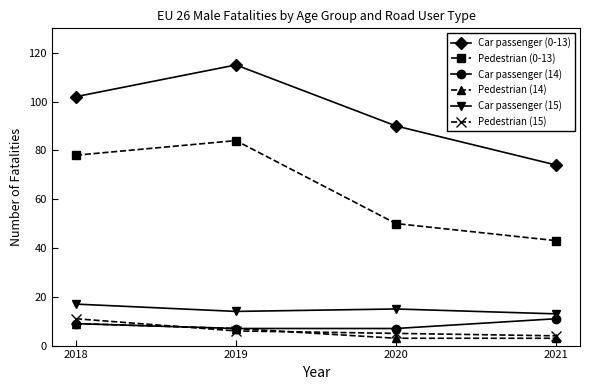

Which series has the largest total across all categories?

Car passenger (0-13)